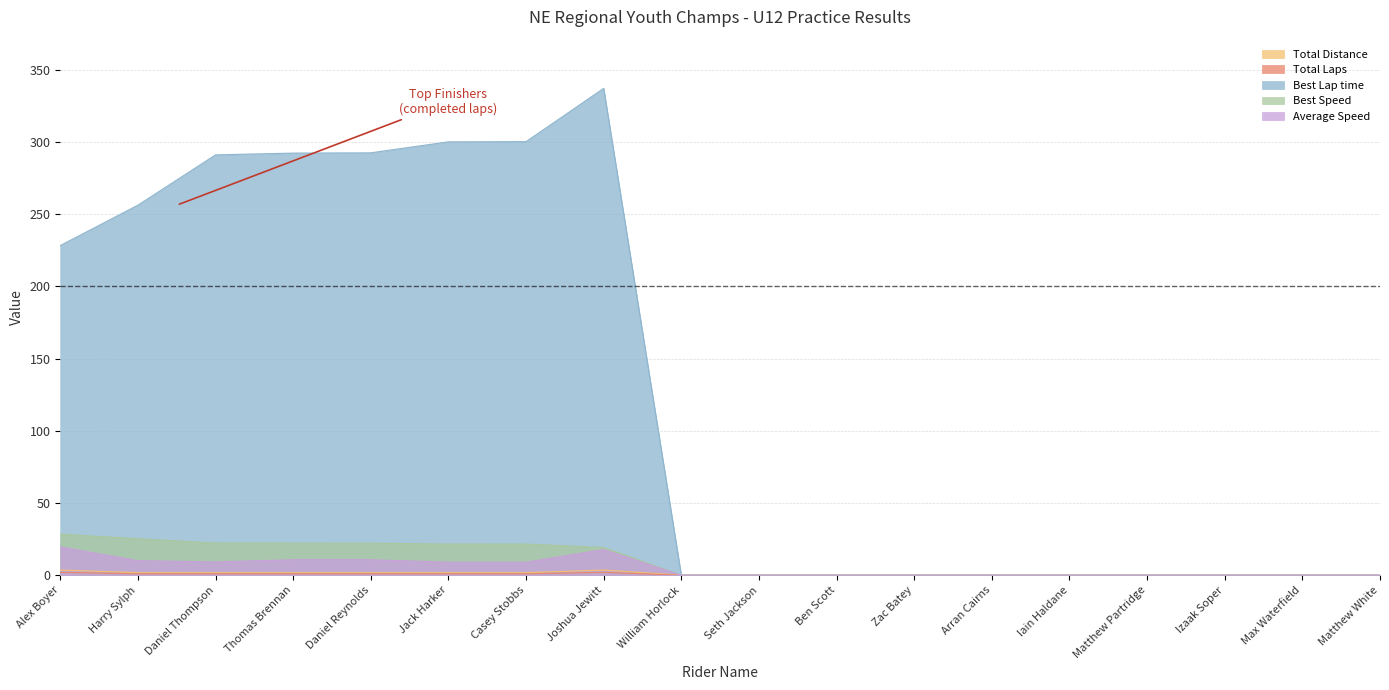

Which category has the lowest value in the Average Speed series?

William Horlock